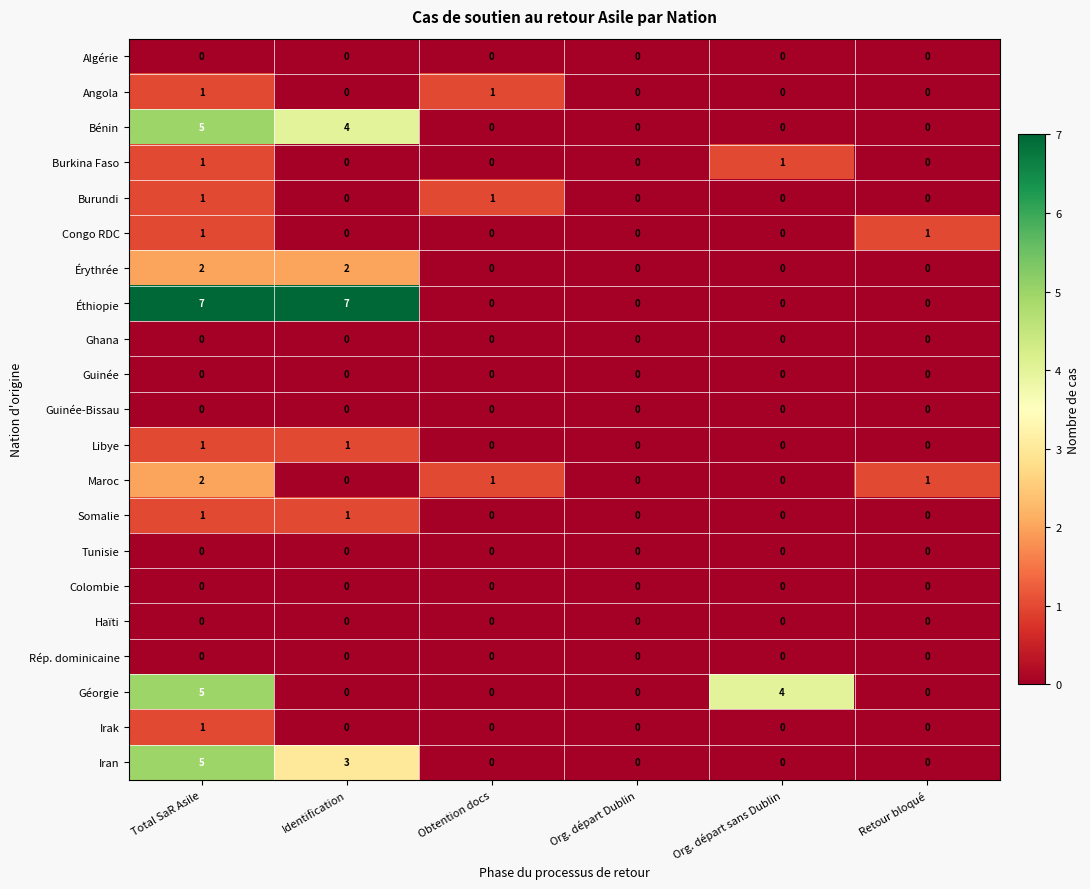

At which label does Maroc first exceed 1?

Total SaR Asile